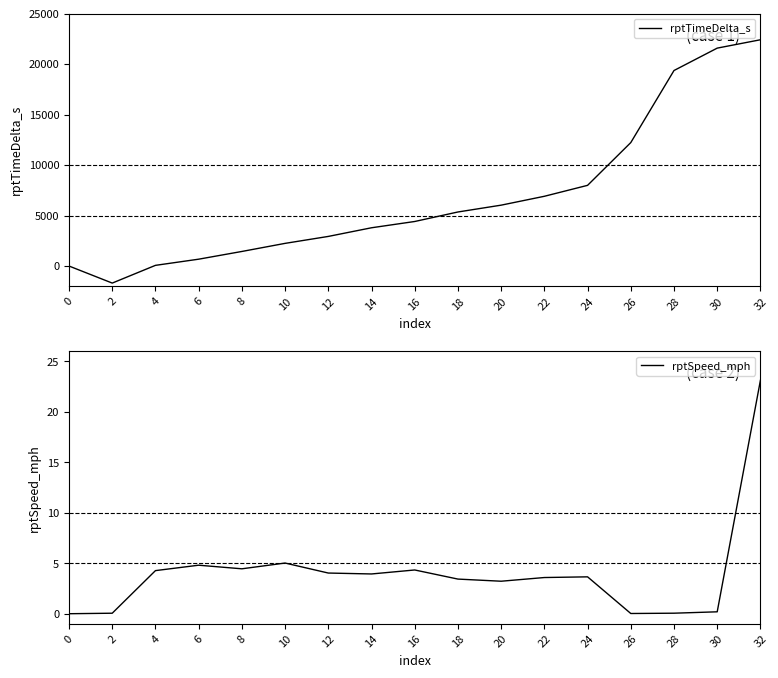

At which category does the chart reach its peak across all series?

32